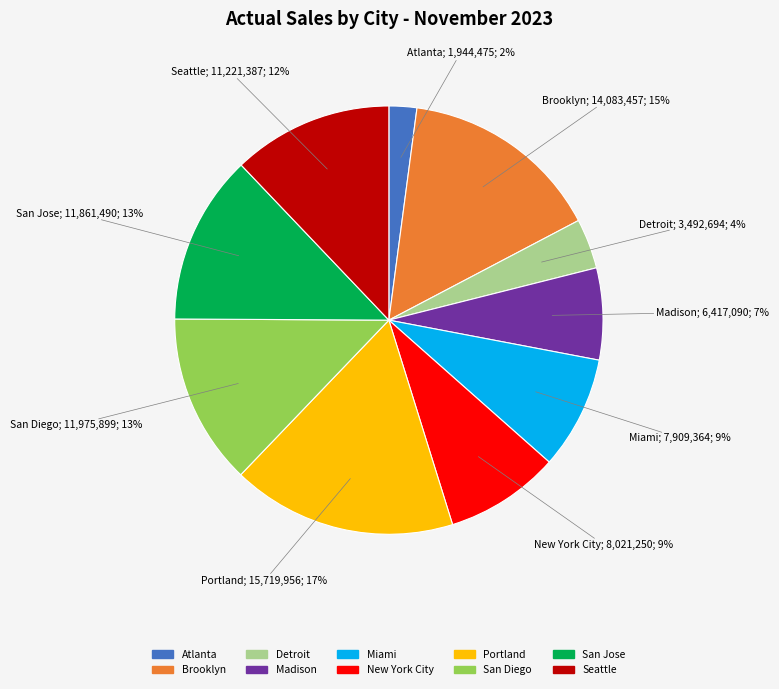

Does any single category account for the majority?

No